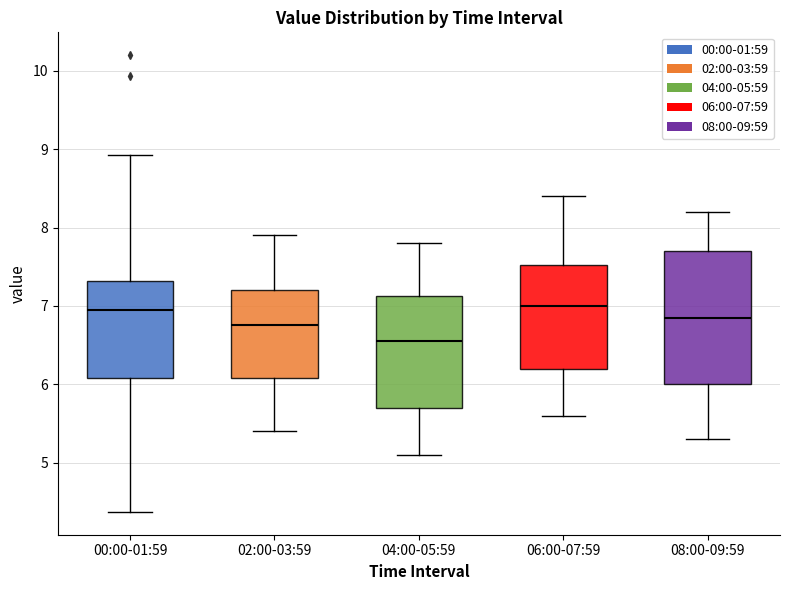

Comparing the boxes themselves (not the whiskers), which one is the tallest?

08:00-09:59